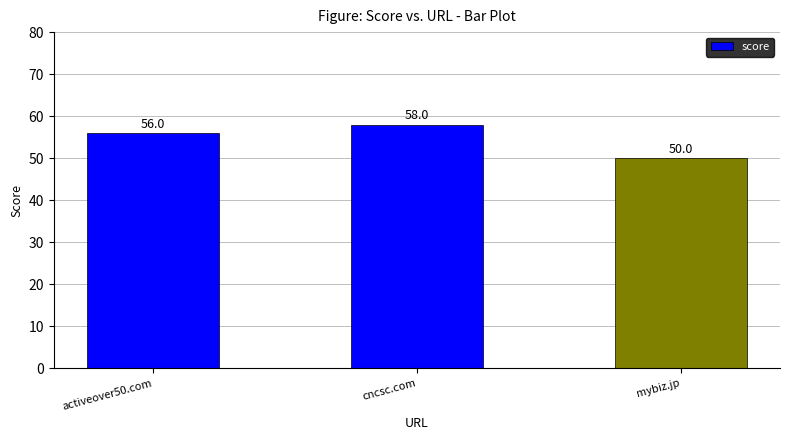

How many data points are less than 56?

1